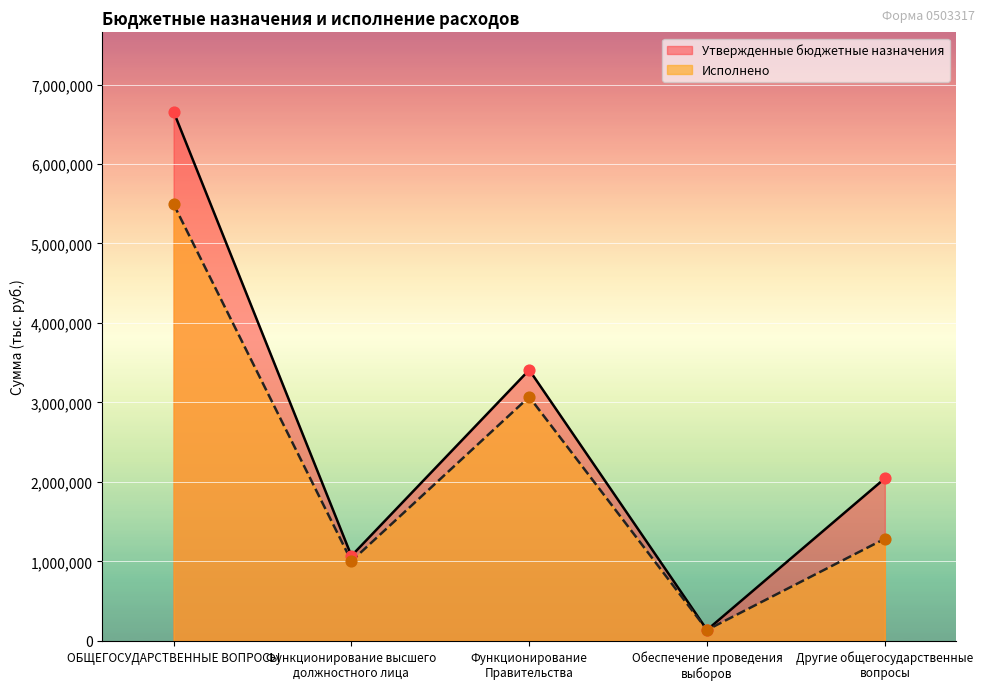

At how many categories does at least one series exceed 2446681?

2